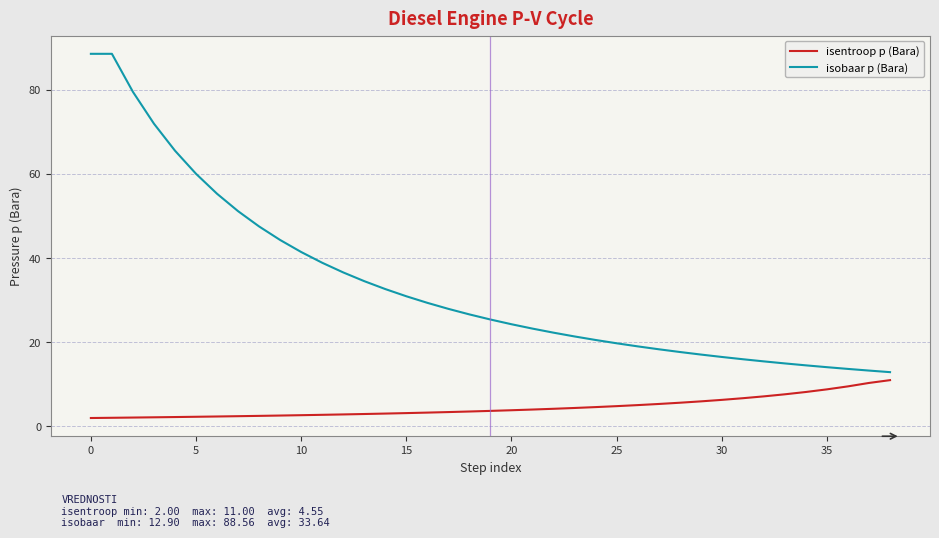

Rank the series by their maximum value, from lowest to highest.

isentroop p (Bara), isobaar p (Bara)